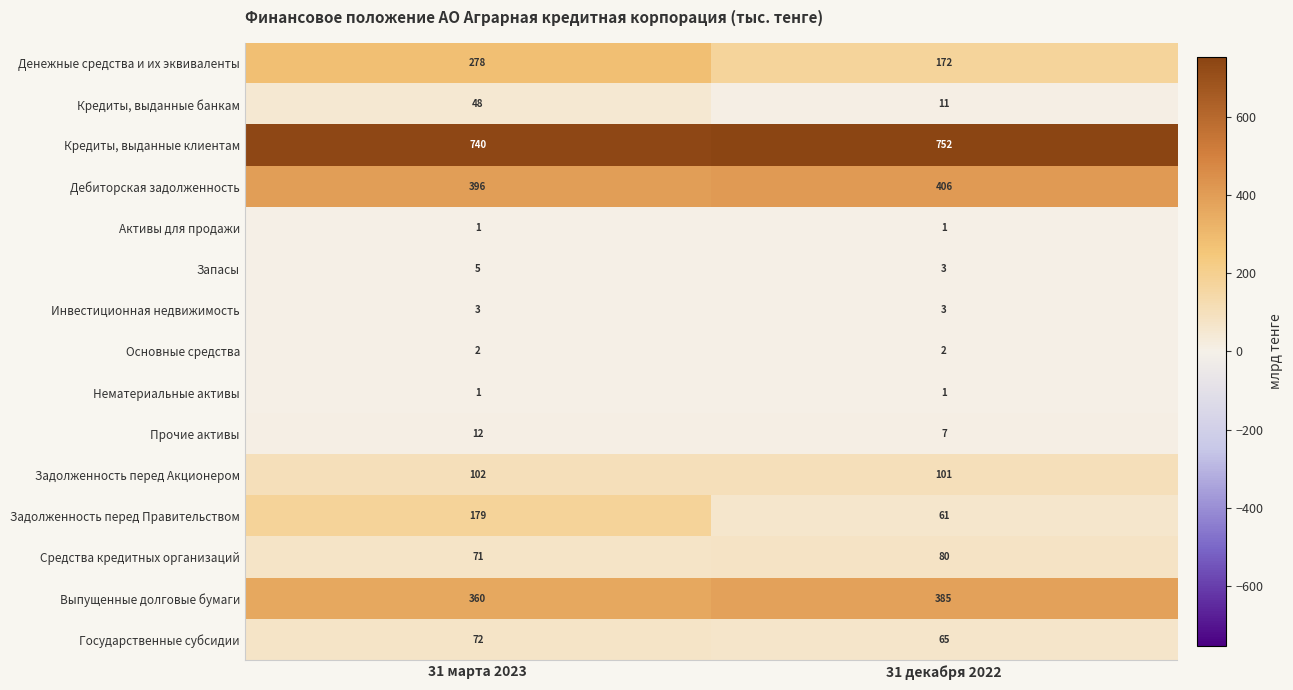

The Кредиты, выданные банкам series shows 11 at 31 декабря 2022. True or false?

True